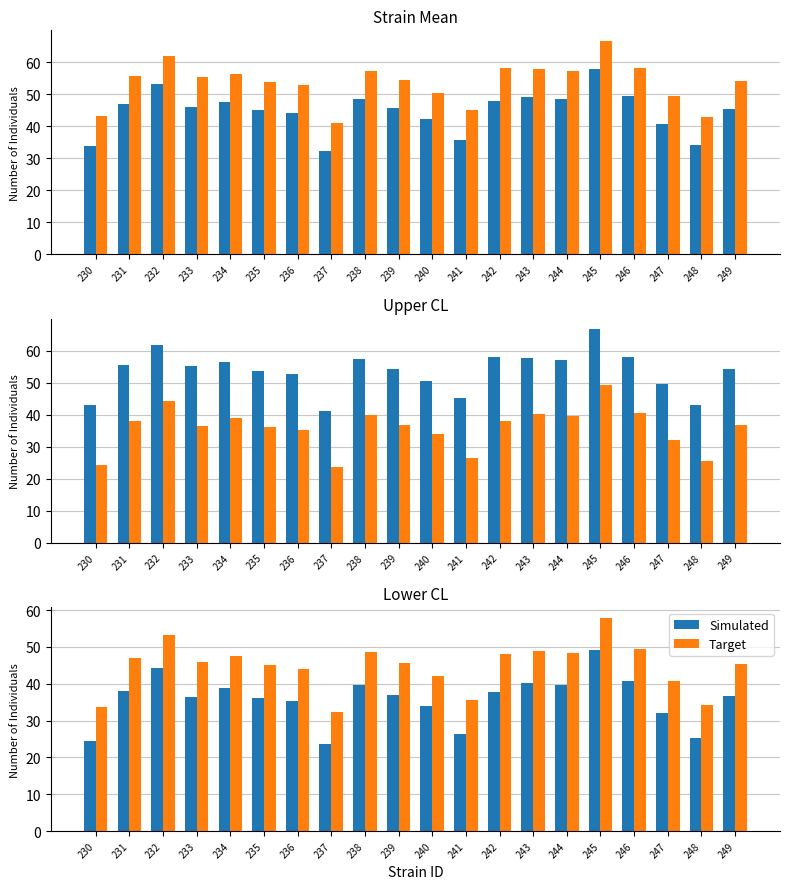

What is the difference between the highest and lowest values at 233?

9.4